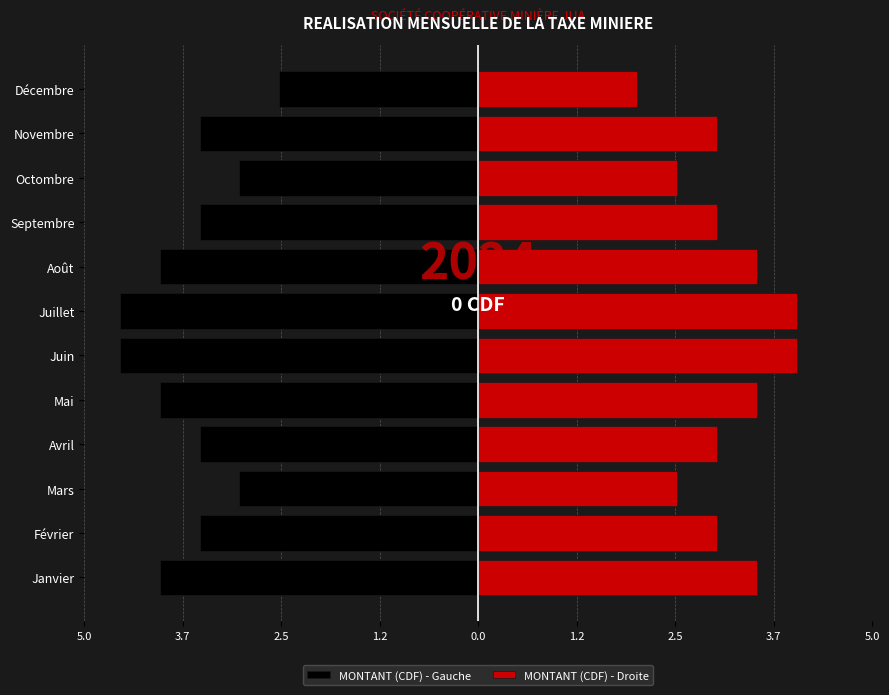

How many series are shown in this chart?

2